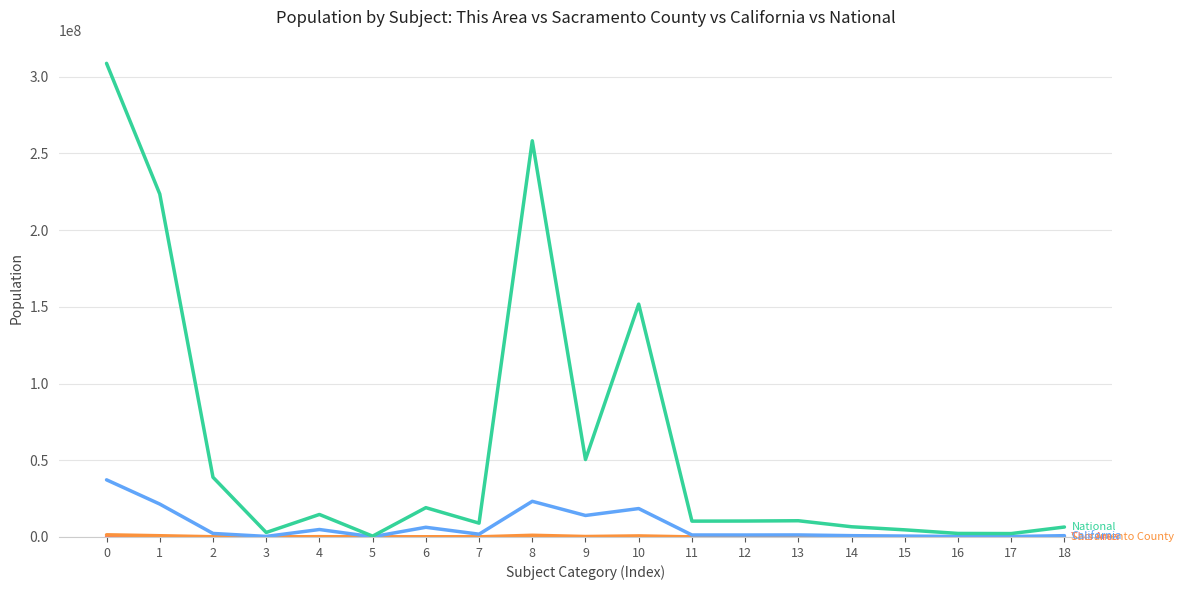

What is the greatest value displayed?

308745538